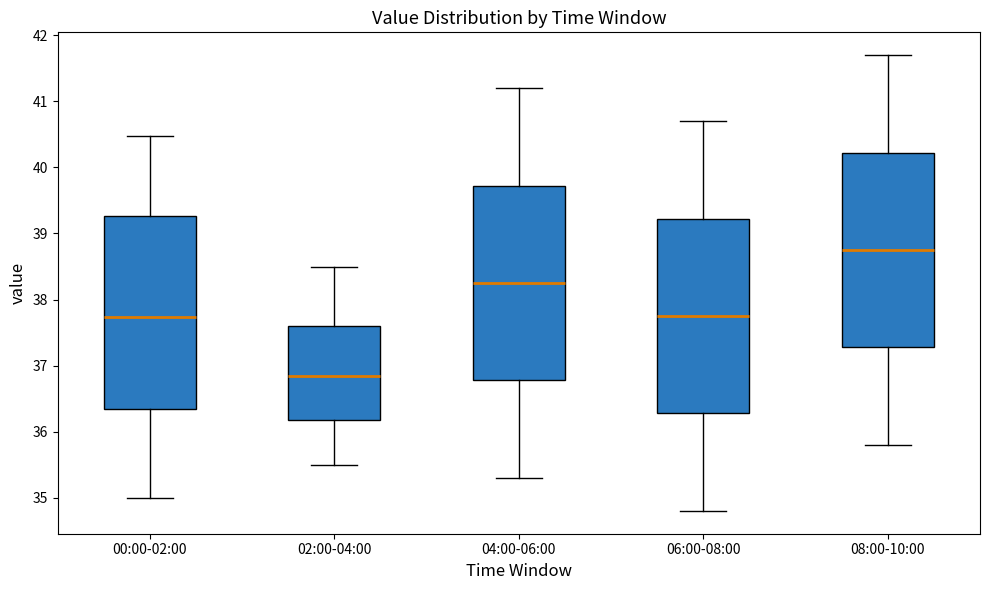

Reading left to right, transcribe this box plot: for each box, give where its median line is, the range the box spans, and where its two whiskers end, as read against the y-axis. The values are not printed on the chart, so give them approximately, as read against the axis.

00:00-02:00: median 37.7, box 36.3 to 39.3, whiskers 35.0 to 40.5
02:00-04:00: median 36.9, box 36.2 to 37.6, whiskers 35.5 to 38.5
04:00-06:00: median 38.3, box 36.8 to 39.7, whiskers 35.3 to 41.2
06:00-08:00: median 37.8, box 36.3 to 39.2, whiskers 34.8 to 40.7
08:00-10:00: median 38.8, box 37.3 to 40.2, whiskers 35.8 to 41.7